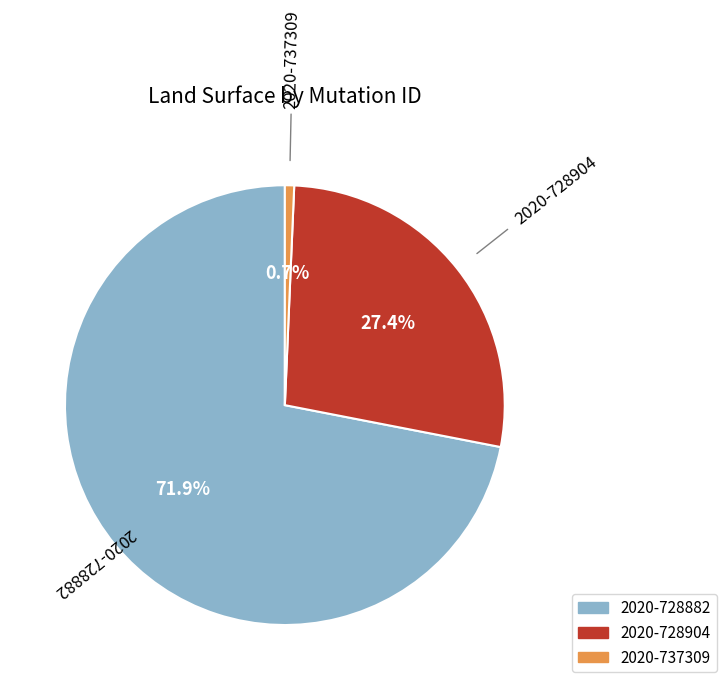

What is the majority slice?

2020-728882